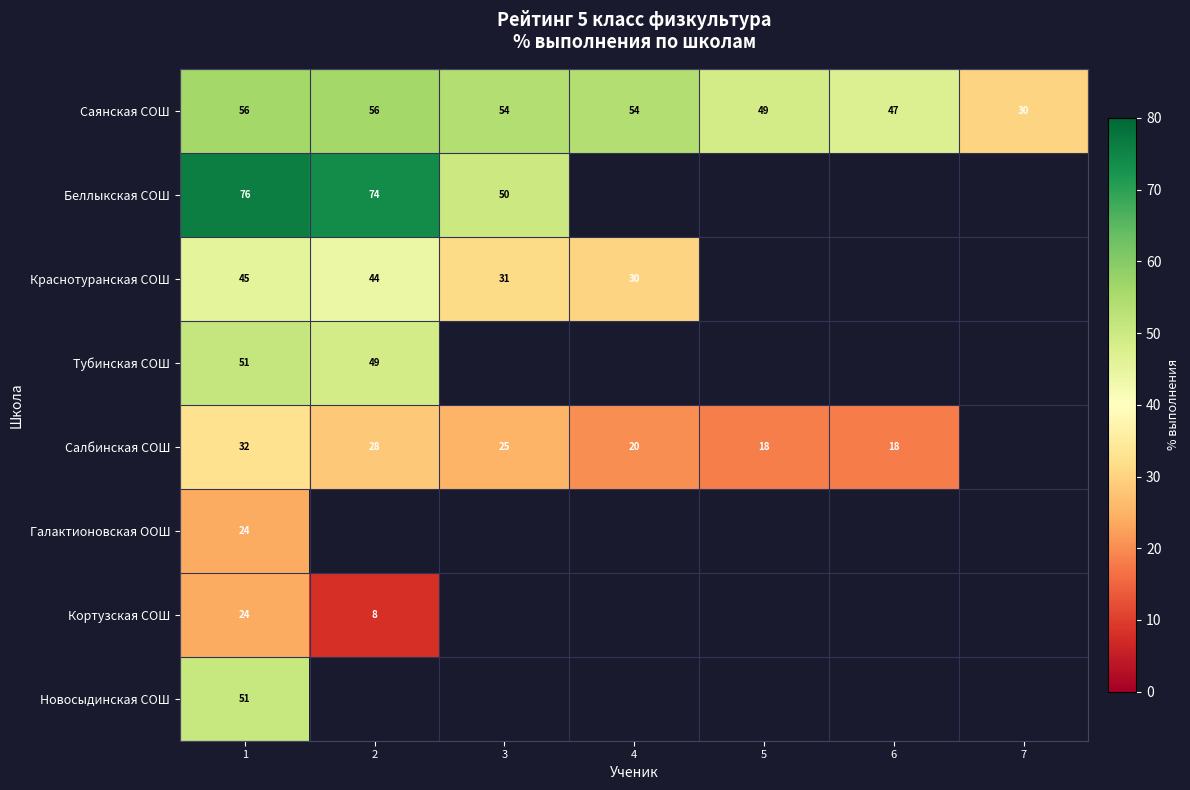

What is the spread (max minus min) of values at 1?

52